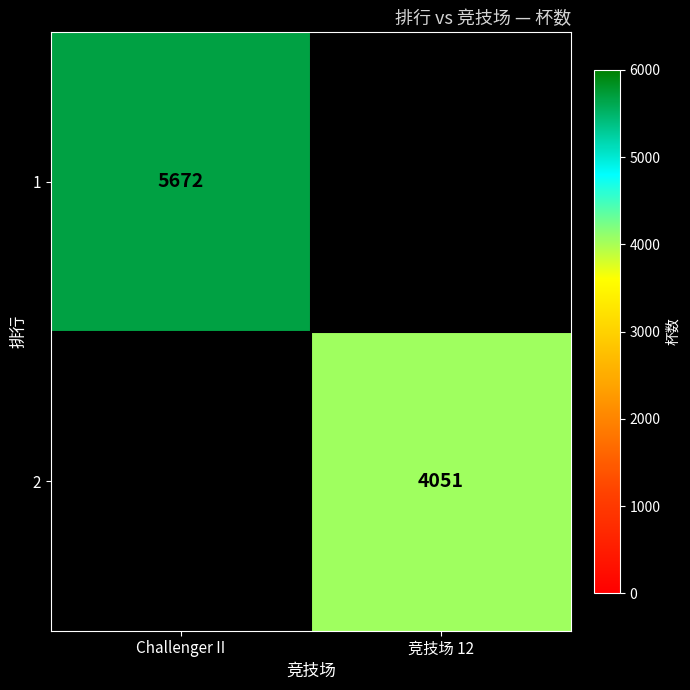

The value of 2 at 竞技场 12 is 7026. True or false?

False